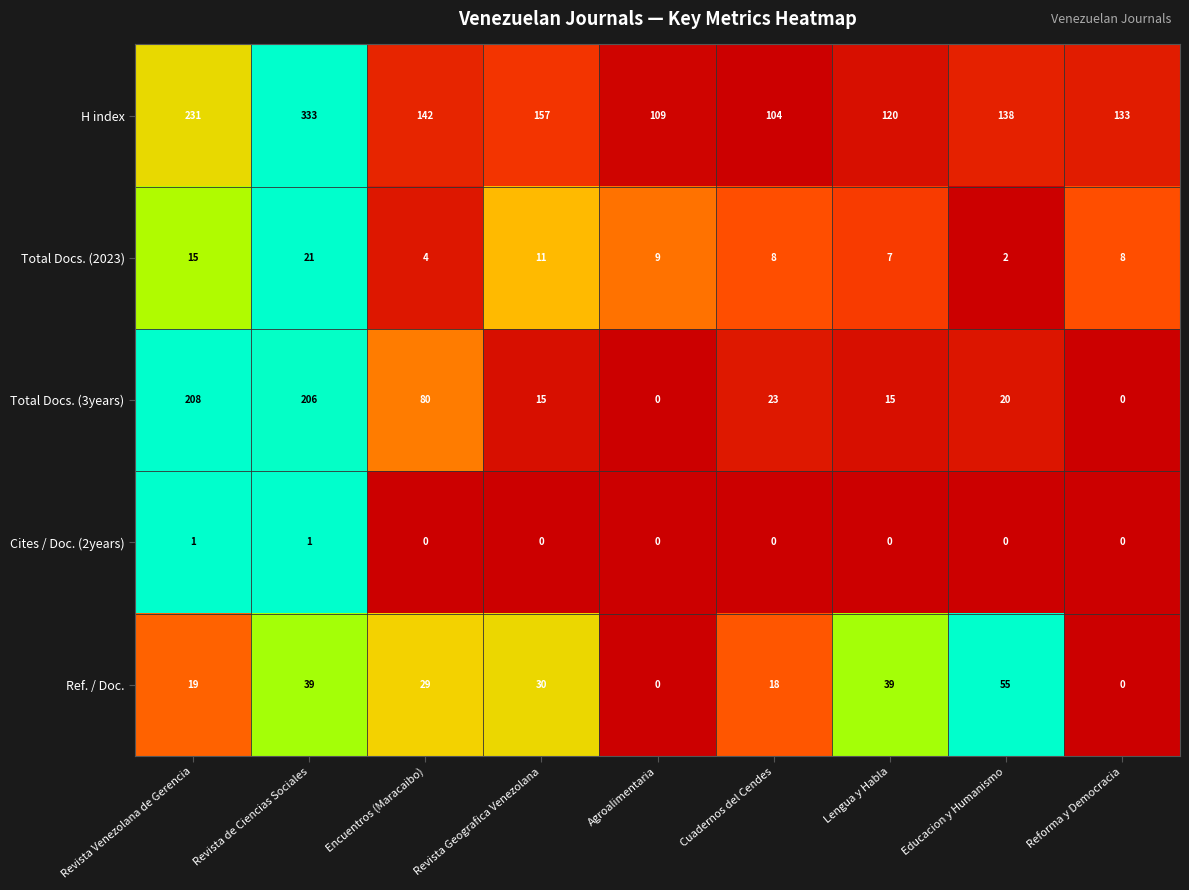

What is the difference between the Ref. / Doc. values at Revista Venezolana de Gerencia and Reforma y Democracia?

19